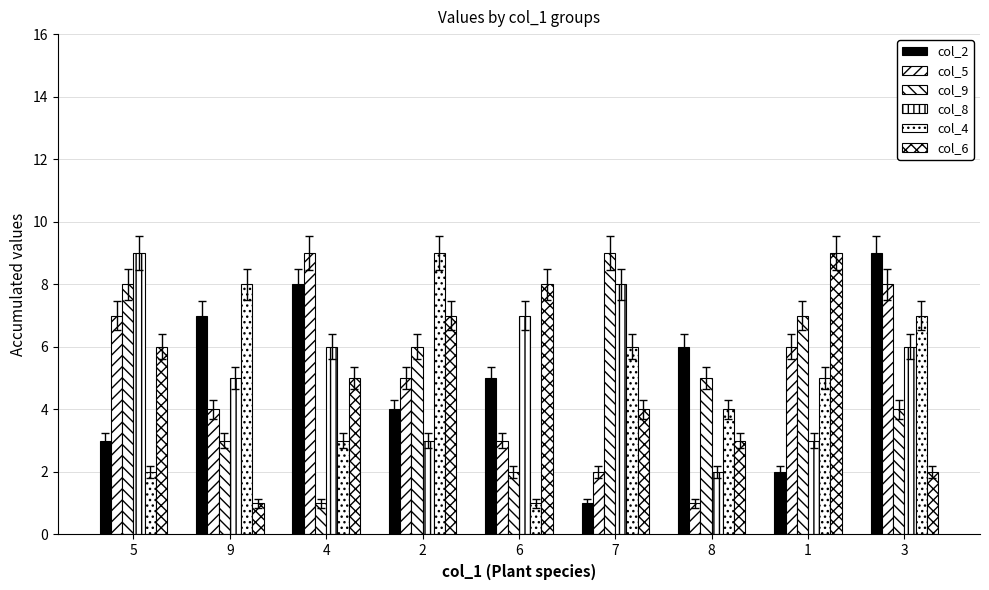

At which category does the chart reach its minimum across all series?

7